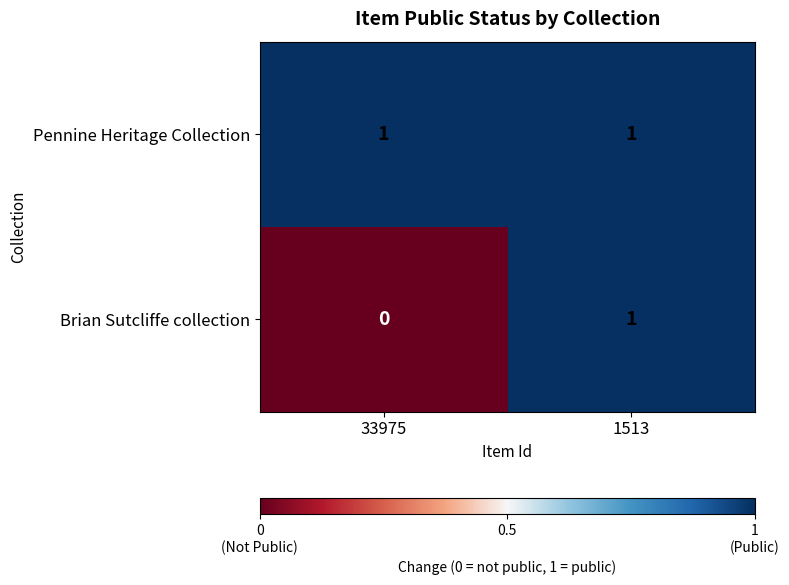

Where is Brian Sutcliffe collection nearest to the value 0?

33975